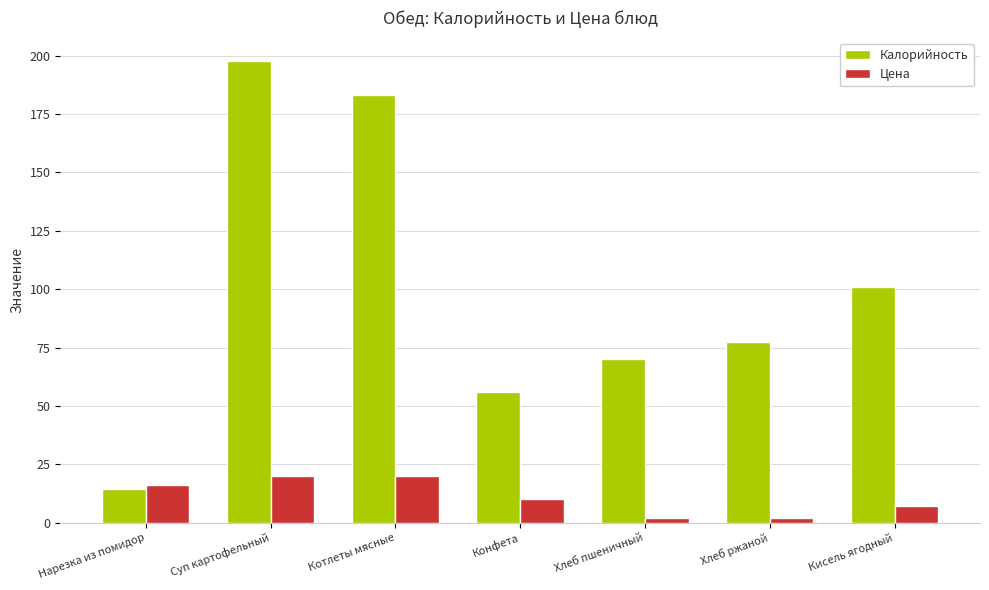

What is the spread (max minus min) of values at Кисель ягодный?

94.0